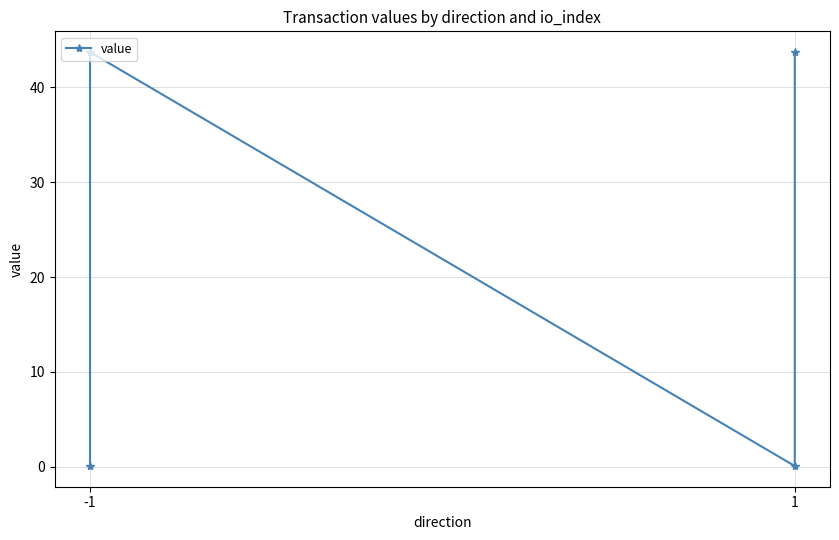

Where does the data first go above 43?

-1